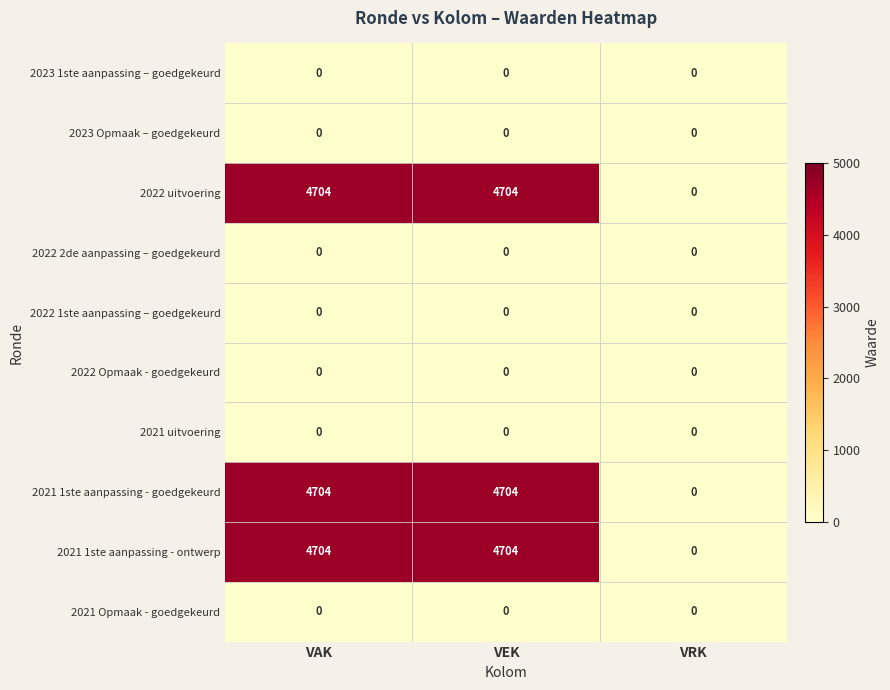

Reading left to right, extract all data points from this chart.

2023 1ste aanpassing – goedgekeurd: 0	0	0
2023 Opmaak – goedgekeurd: 0	0	0
2022 uitvoering: 4704	4704	0
2022 2de aanpassing – goedgekeurd: 0	0	0
2022 1ste aanpassing – goedgekeurd: 0	0	0
2022 Opmaak - goedgekeurd: 0	0	0
2021 uitvoering: 0	0	0
2021 1ste aanpassing - goedgekeurd: 4704	4704	0
2021 1ste aanpassing - ontwerp: 4704	4704	0
2021 Opmaak - goedgekeurd: 0	0	0